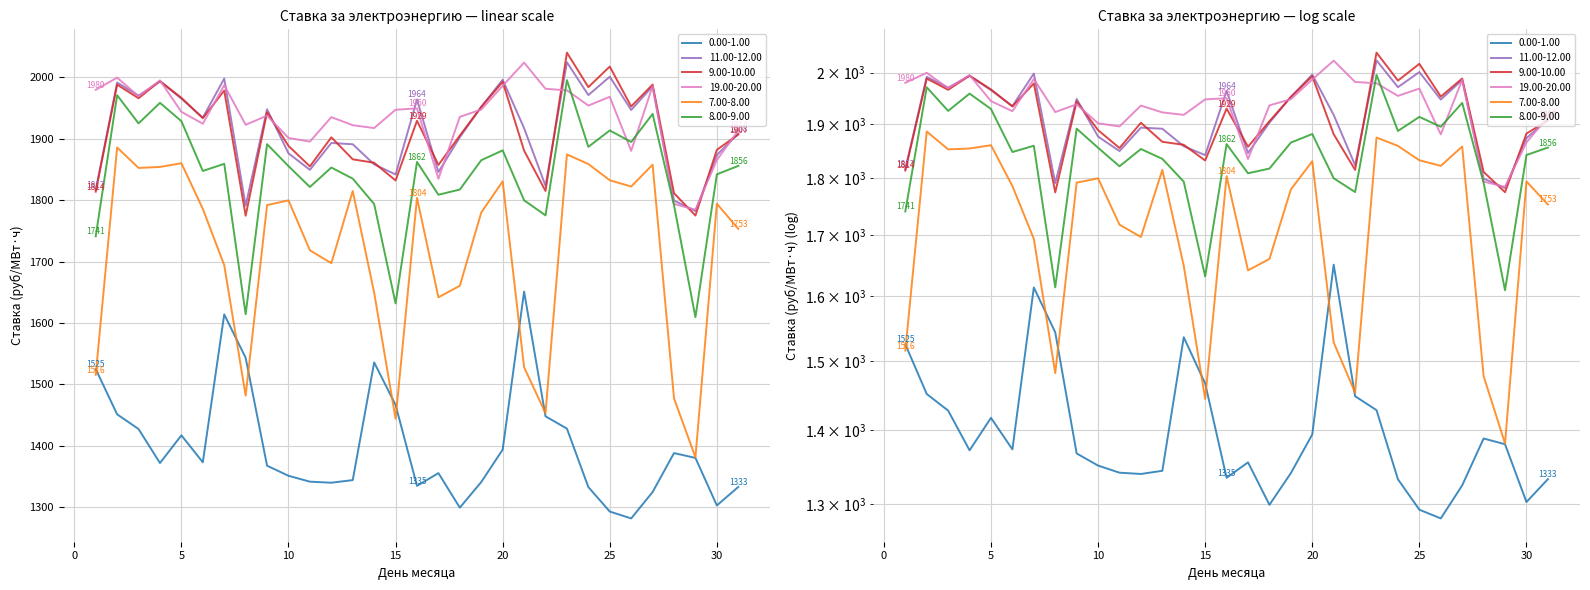

Between 19 and 25, which is larger?

19